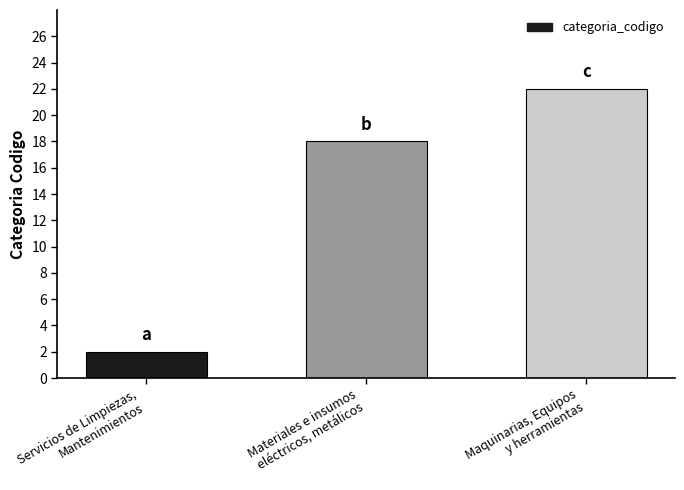

What is the smallest value displayed?

2